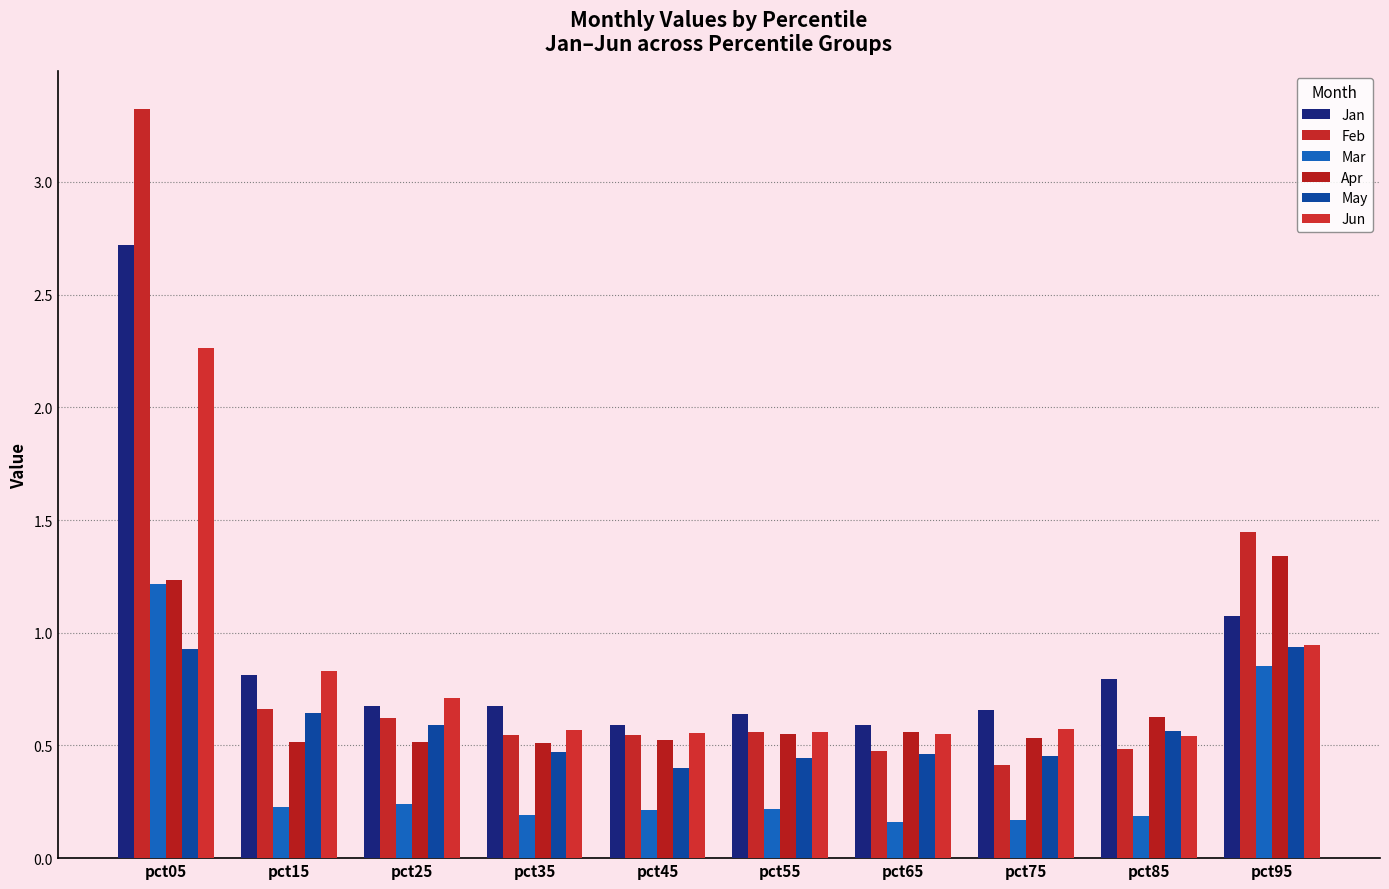

Reading right to left, transcribe all the data shown in this chart.

Jan: 1.1	0.8	0.7	0.6	0.6	0.6	0.7	0.7	0.8	2.7
Feb: 1.4	0.5	0.4	0.5	0.6	0.5	0.5	0.6	0.7	3.3
Mar: 0.9	0.2	0.2	0.2	0.2	0.2	0.2	0.2	0.2	1.2
Apr: 1.3	0.6	0.5	0.6	0.6	0.5	0.5	0.5	0.5	1.2
May: 0.9	0.6	0.5	0.5	0.4	0.4	0.5	0.6	0.6	0.9
Jun: 0.9	0.5	0.6	0.6	0.6	0.6	0.6	0.7	0.8	2.3